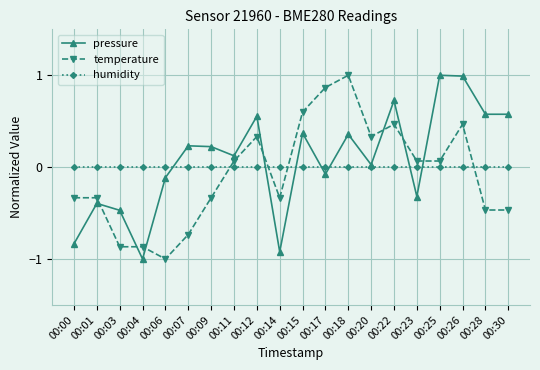

At which category is the sum across all series the highest?

00:26